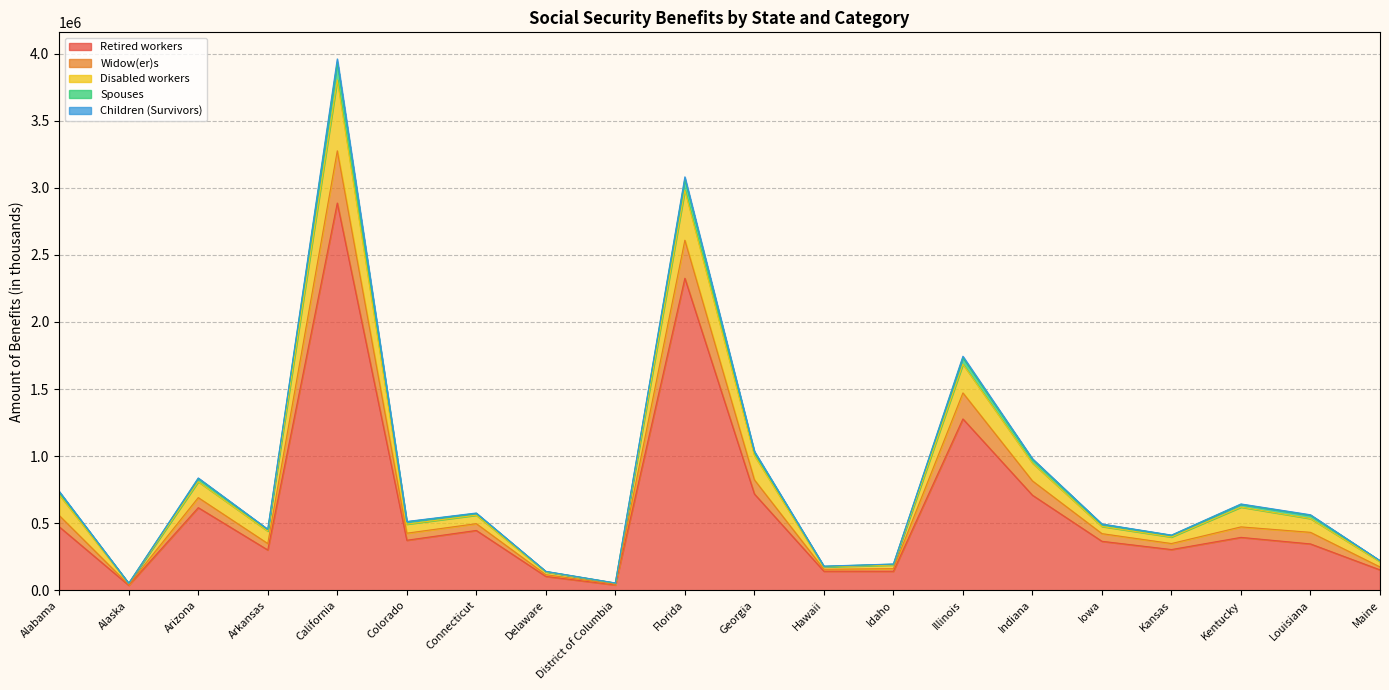

What is the maximum value for Retired workers?

2886025